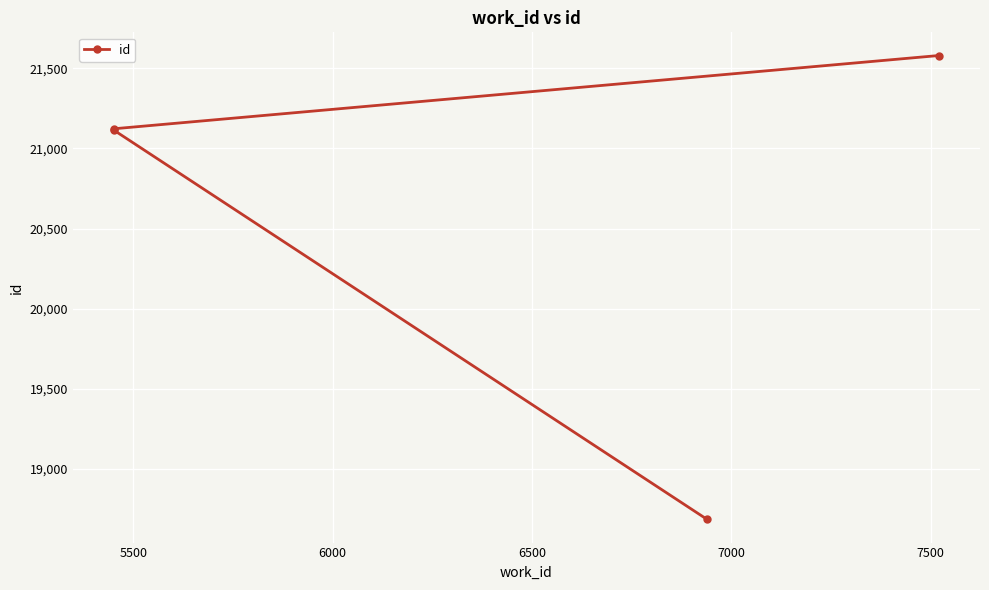

How many lines are shown in the chart?

1